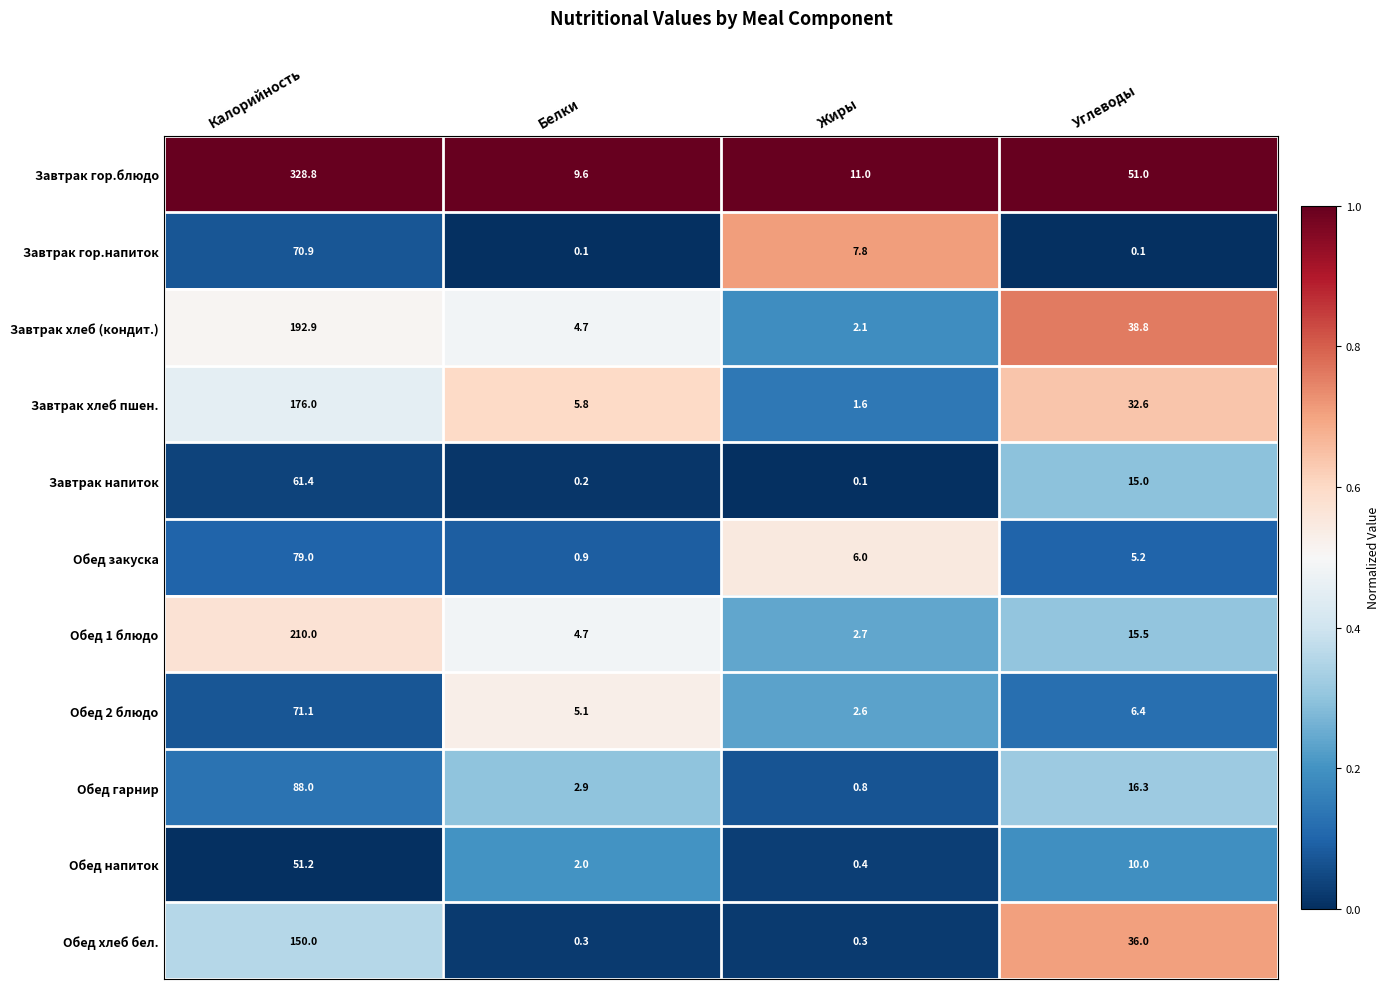

List the labels in order of Обед напиток value, largest first.

Калорийность, Углеводы, Белки, Жиры